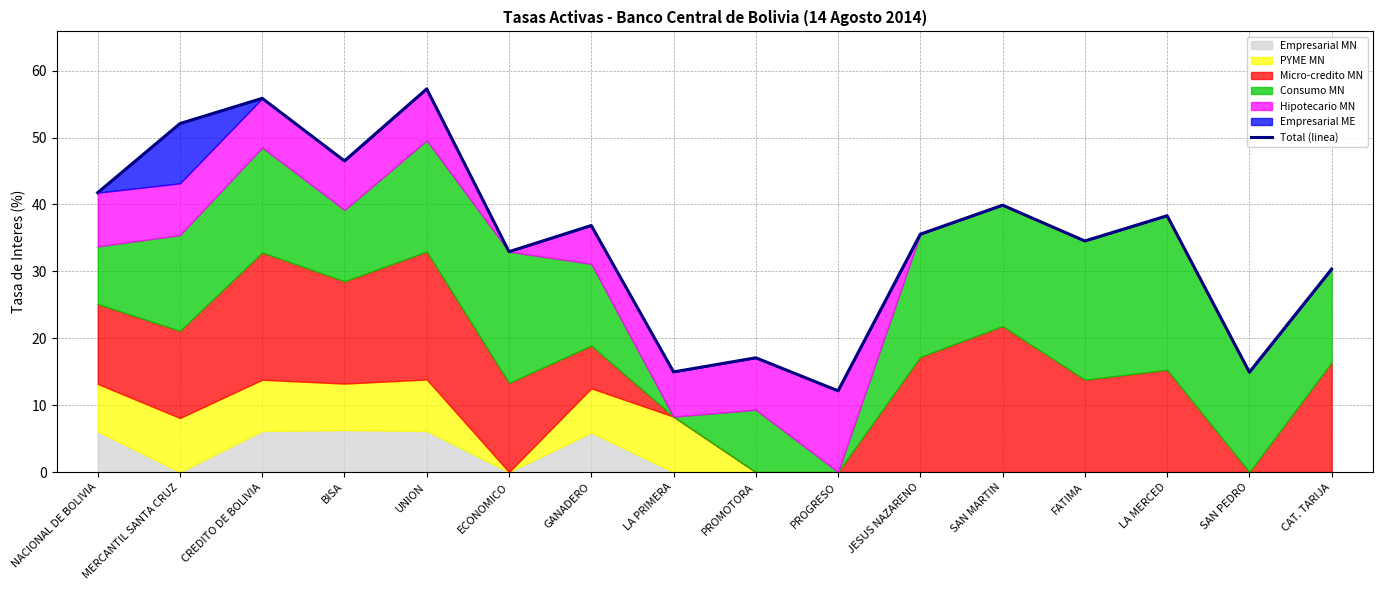

What is the difference between the maximum and minimum values?

45.1